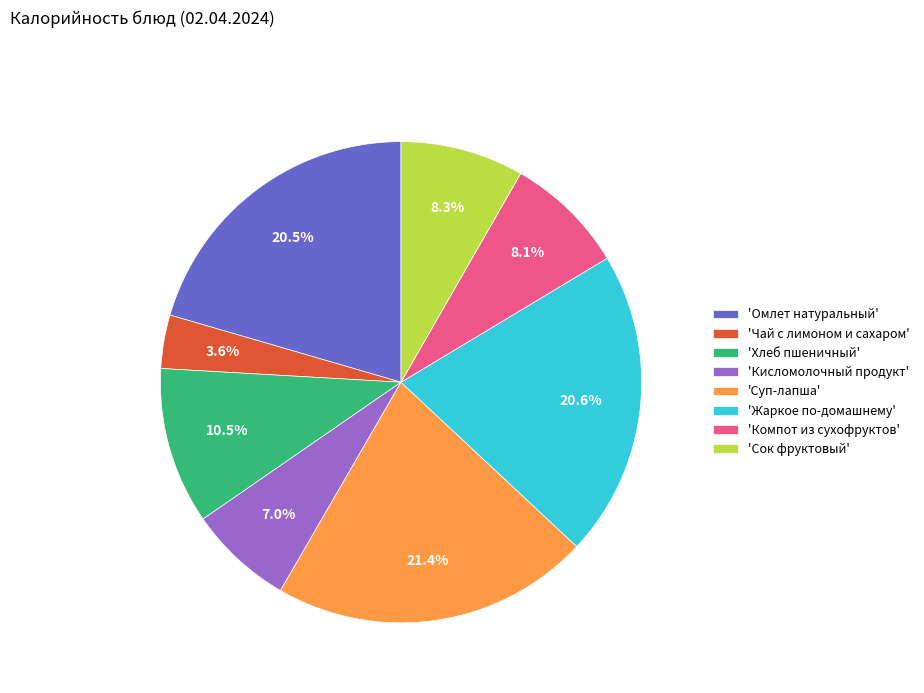

Which category has the biggest portion of the pie?

'Суп-лапша'